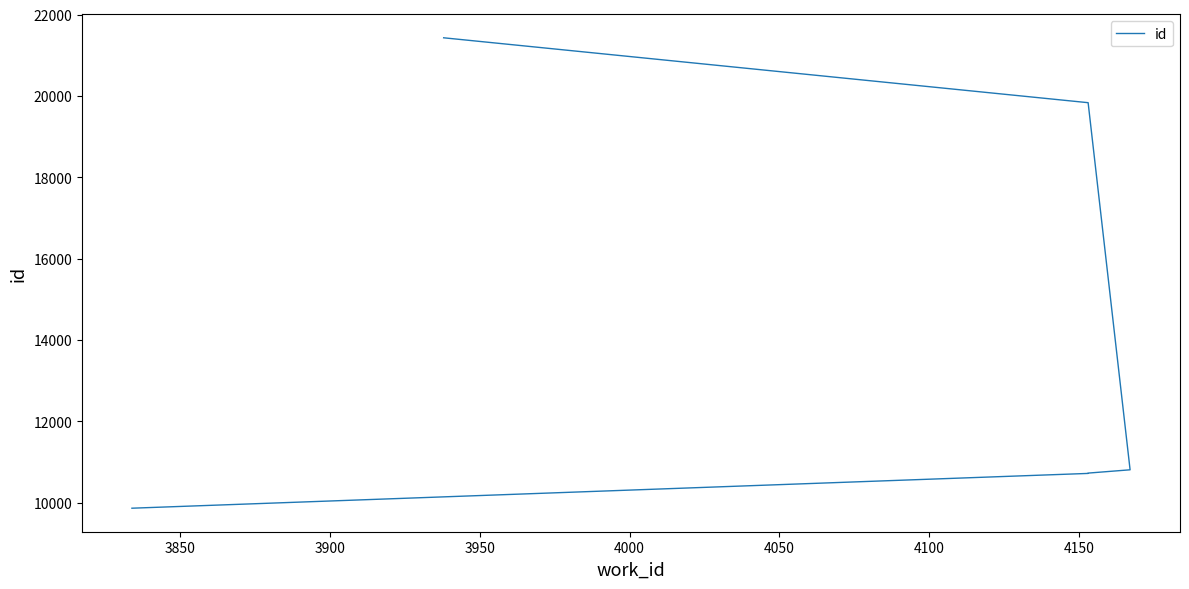

What is the sum of the values at 3850 and 3900?

21448